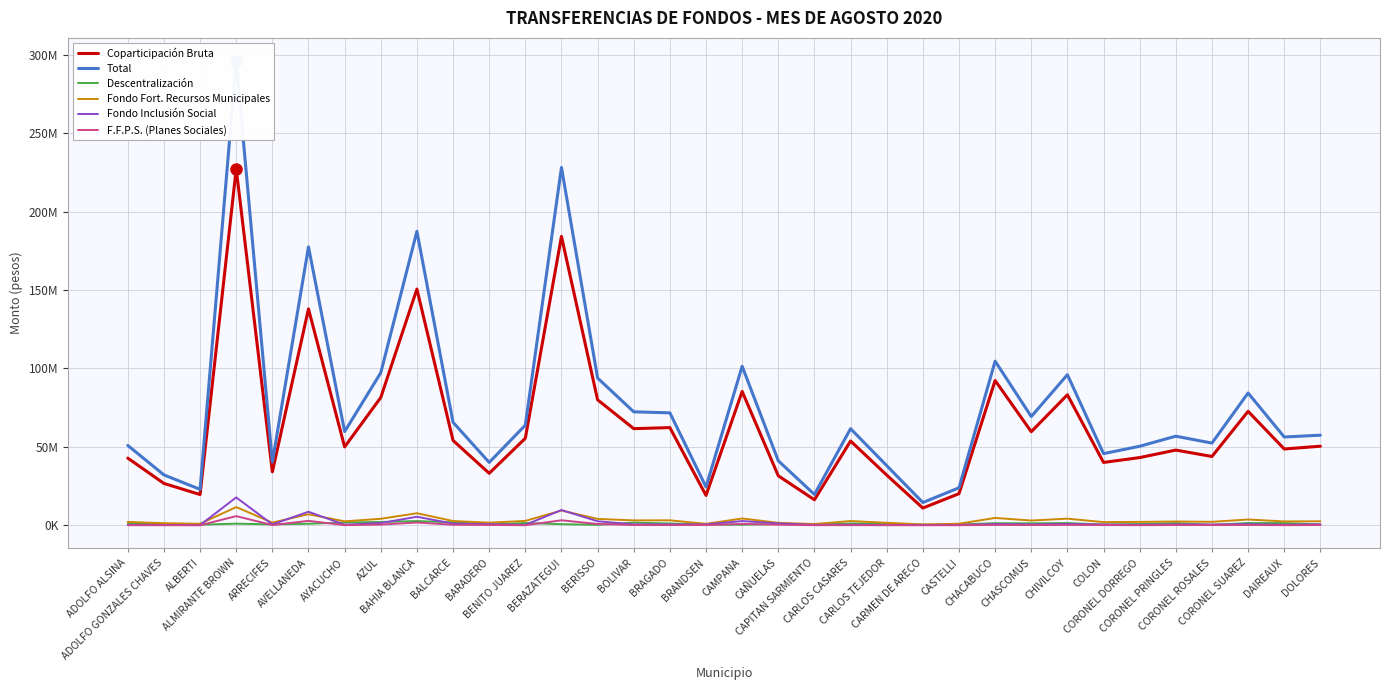

Read the F.F.P.S. (Planes Sociales) value at CARLOS TEJEDOR.

87720.7